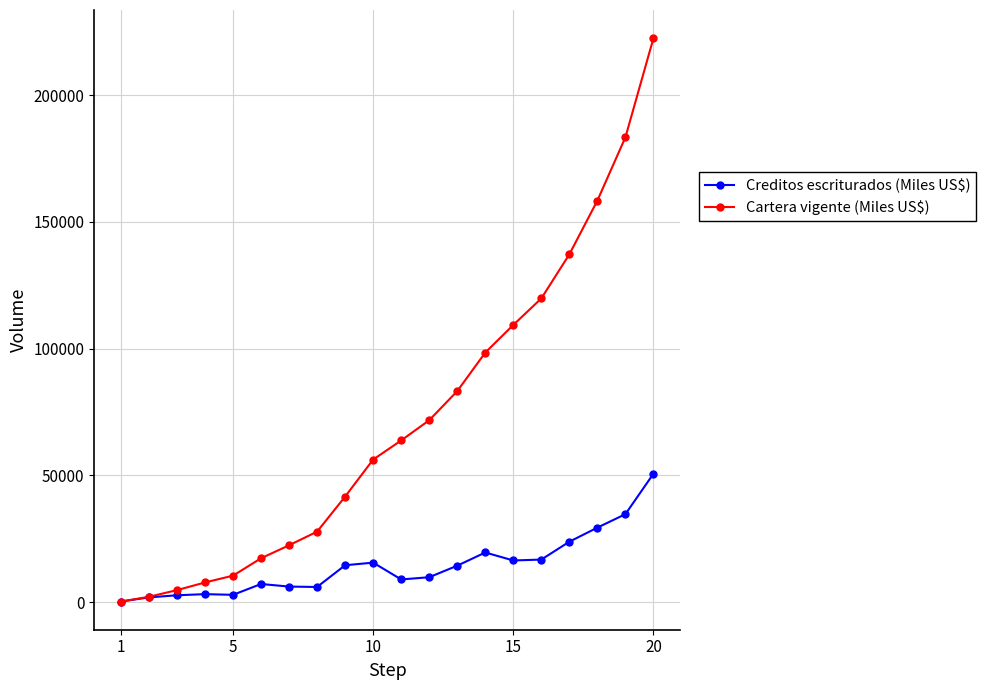

True or false: Creditos escriturados (Miles US$) has more than 1 interior local peaks.

True